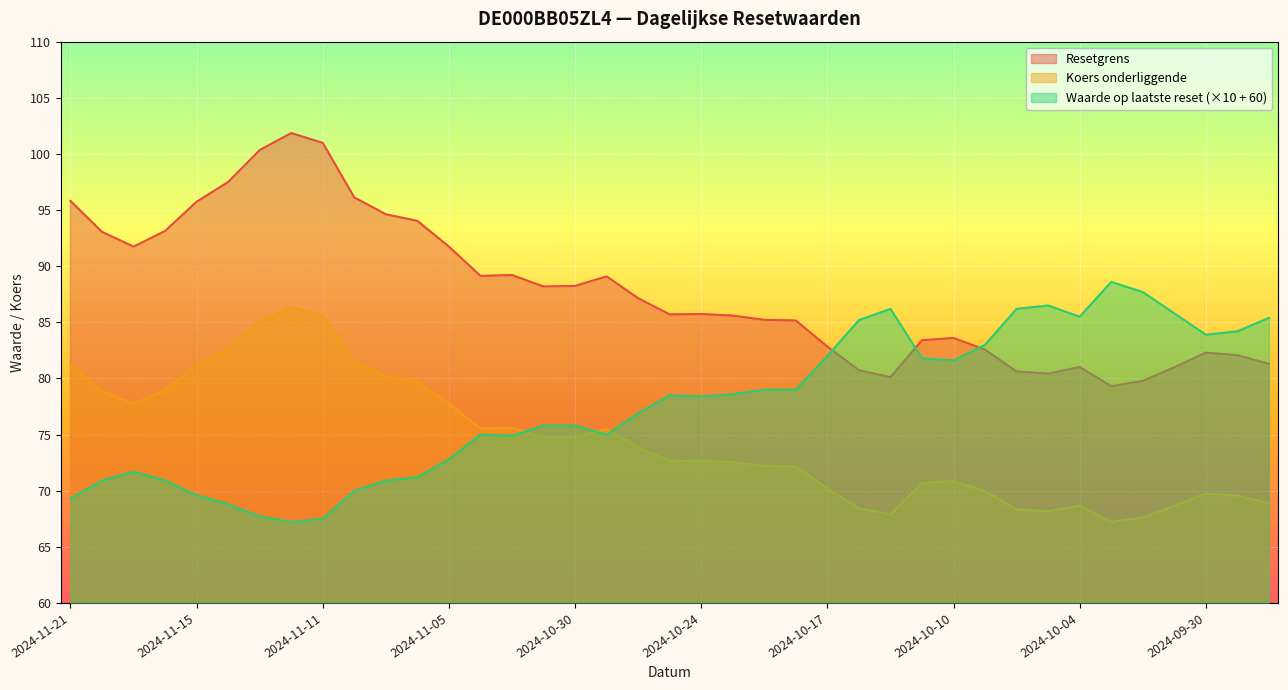

At which category does Resetgrens reach its first local valley?

2024-11-19